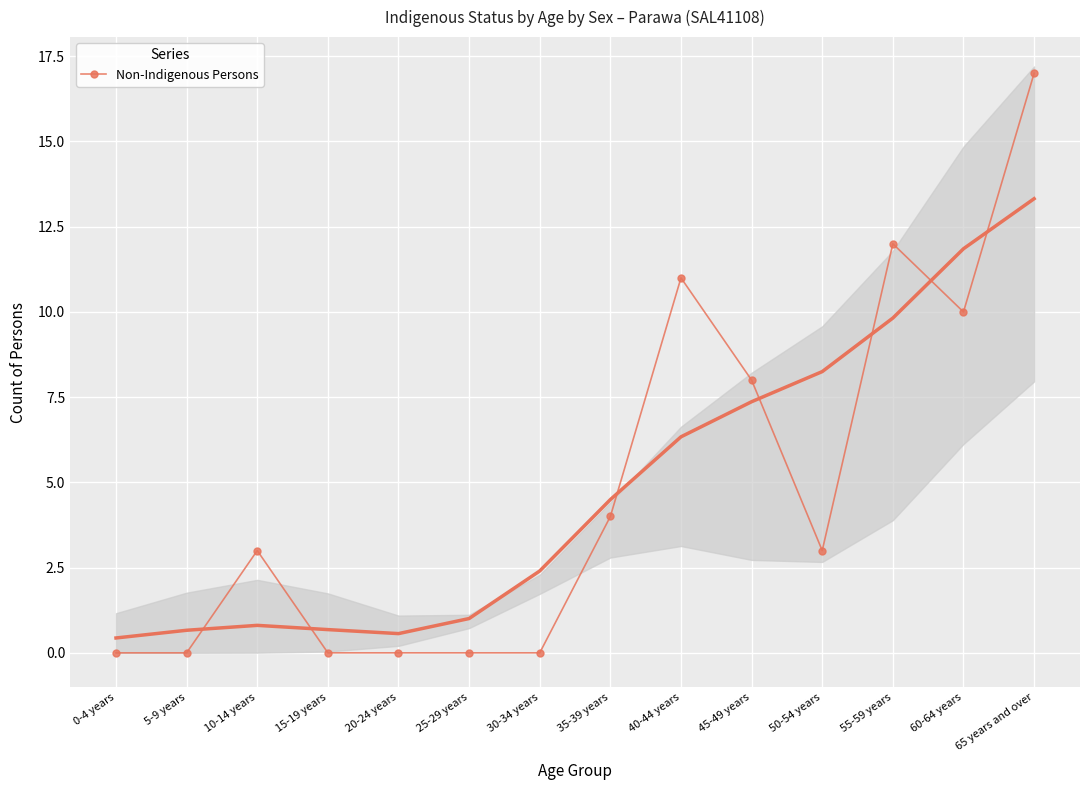

What is the maximum value shown in the chart?

17